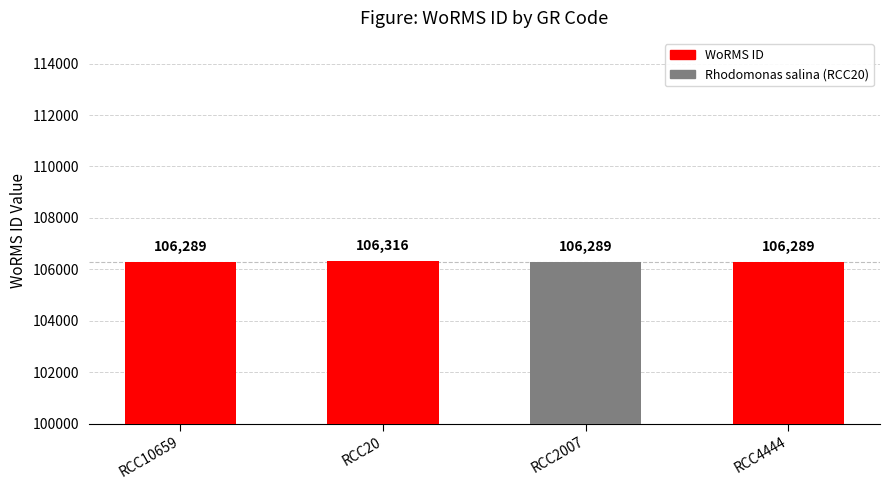

How many bars are there in total?

4